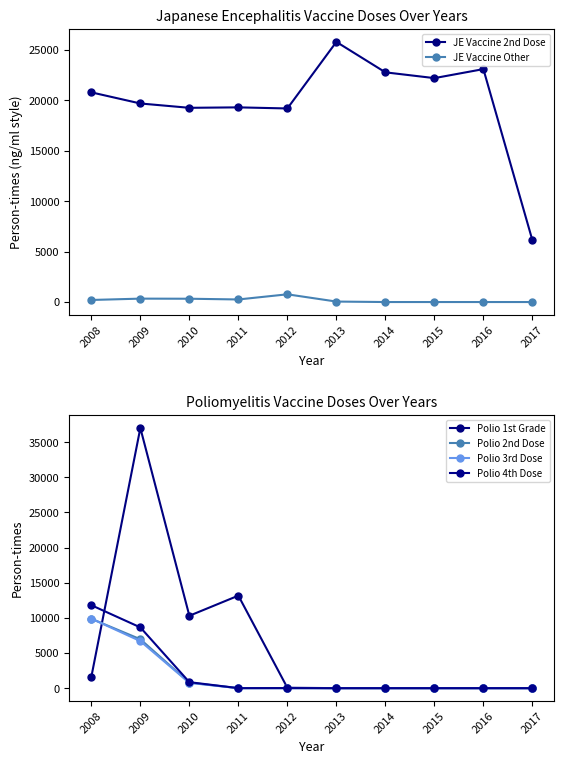

Which category has the lowest value in the Polio 1st Grade series?

2013